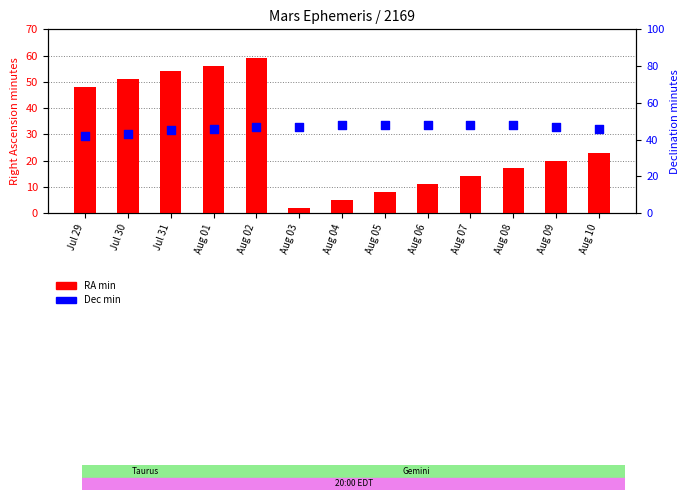

Is the value of Dec min at Aug 03 greater than the value of RA min at Aug 06?

Yes